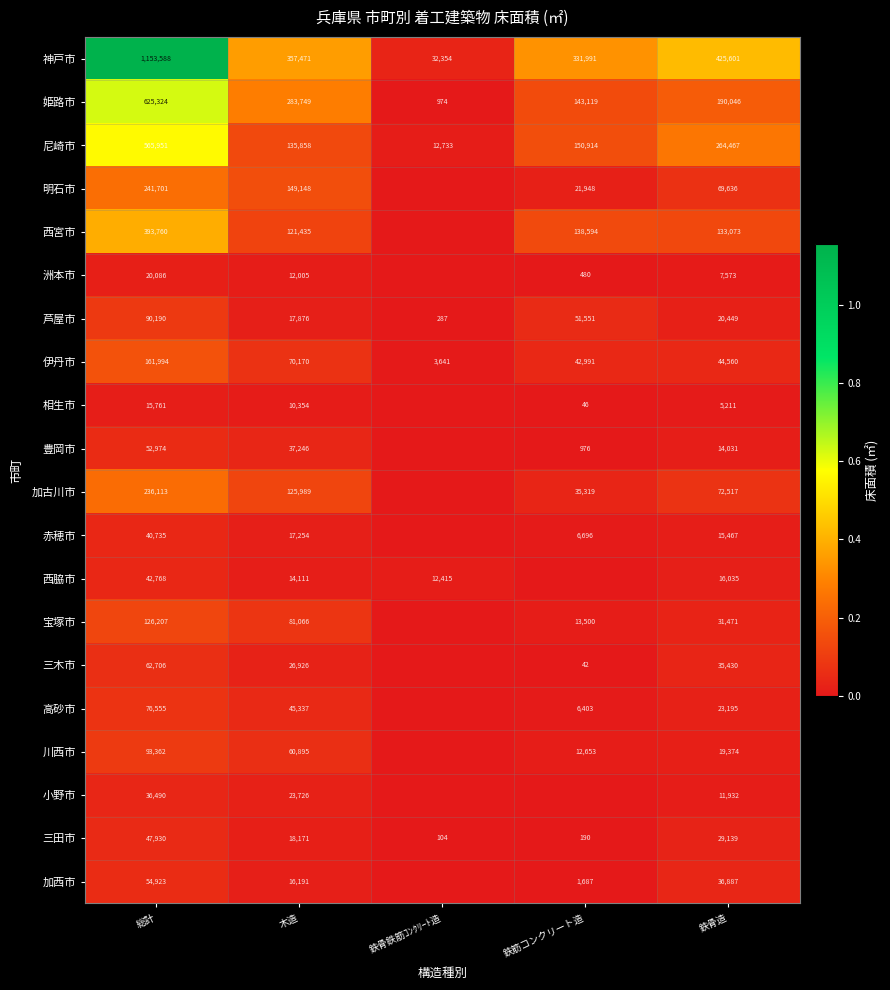

Where does the 芦屋市 series first go above 20449?

総計